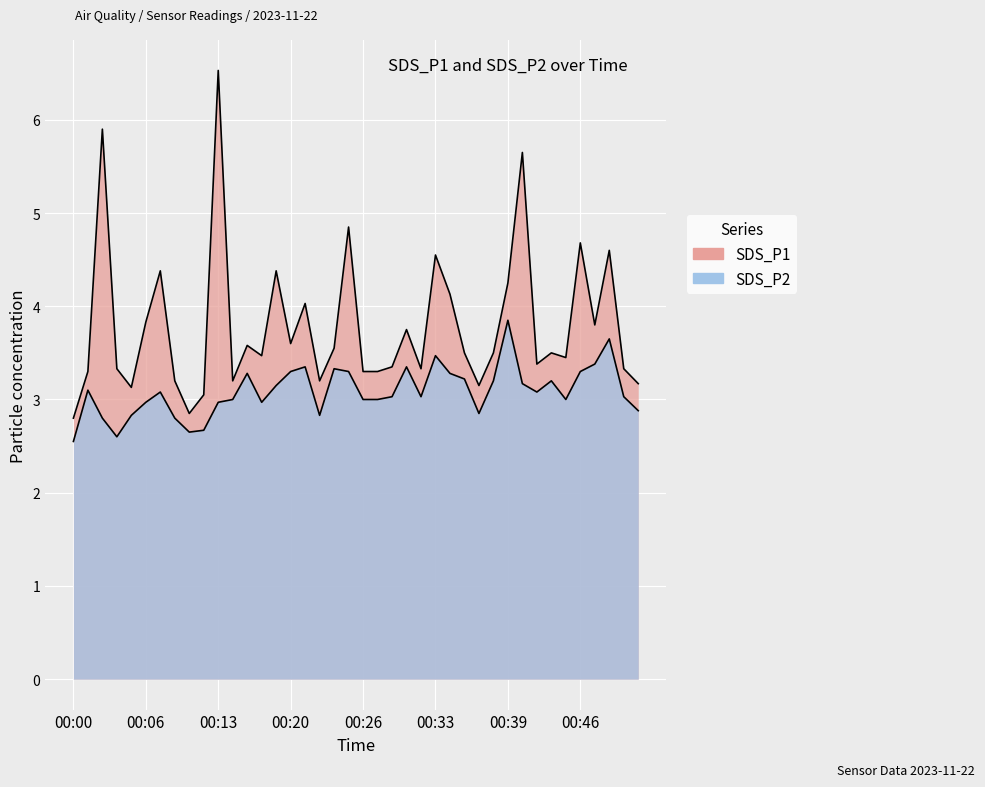

Which category has the highest value across all series?

00:13